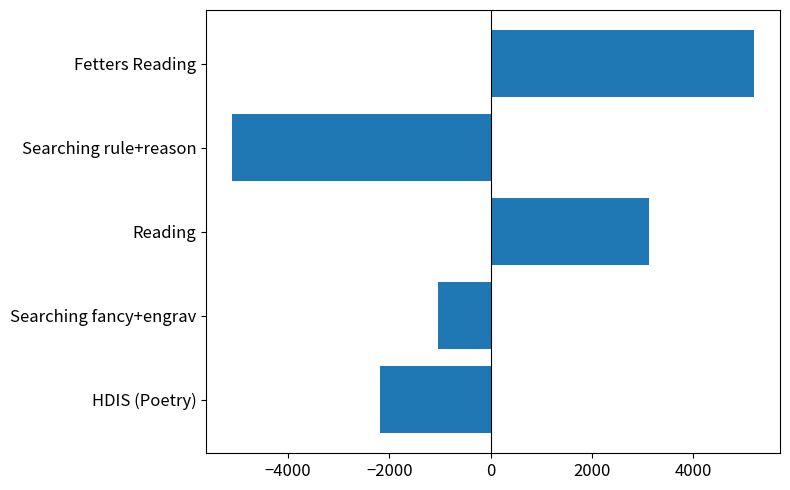

What is the difference between the maximum and minimum values?

10315.0